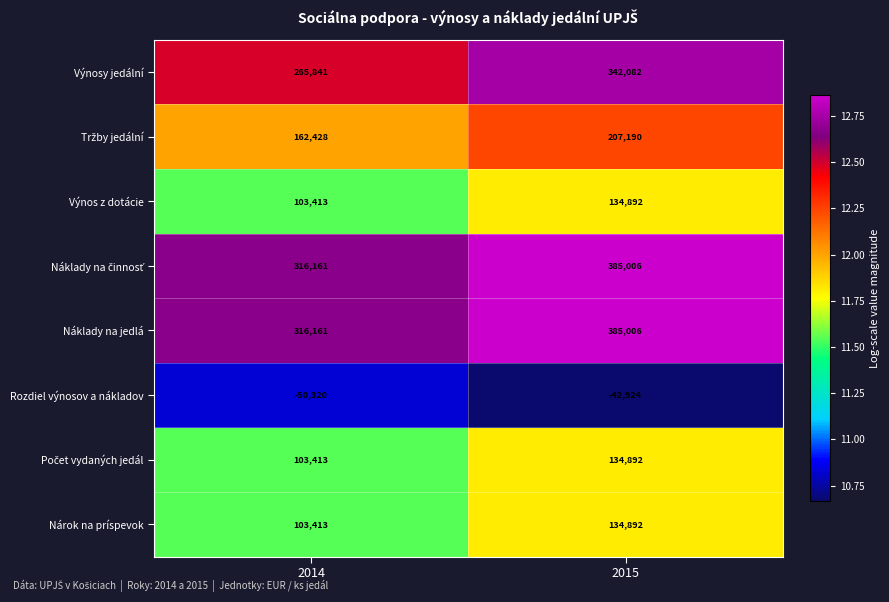

What is the difference between the highest and lowest values at 2015?

427930